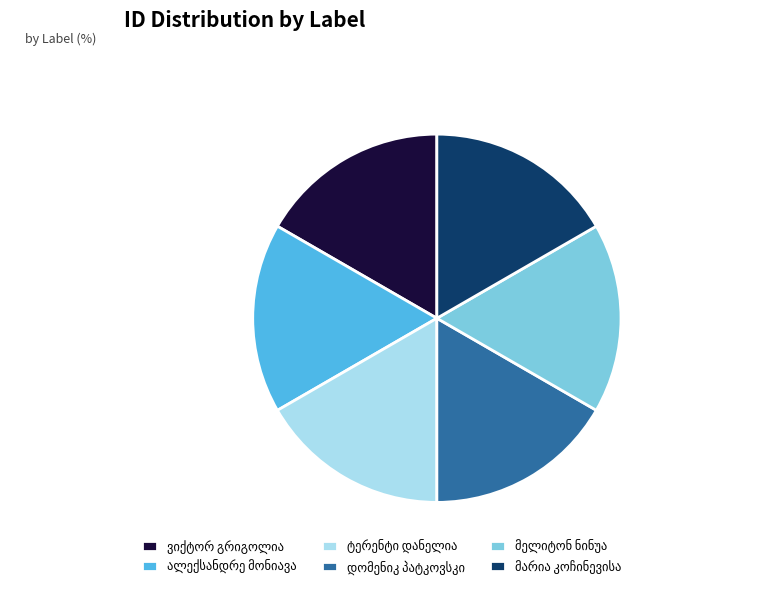

Does any single category account for the majority?

No